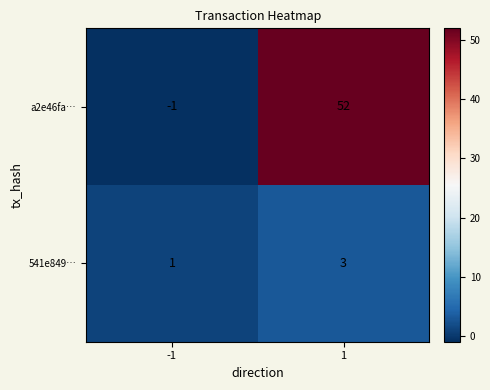

Reading left to right, transcribe all the data shown in this chart.

a2e46fa…: -1	52
541e849…: 1	3